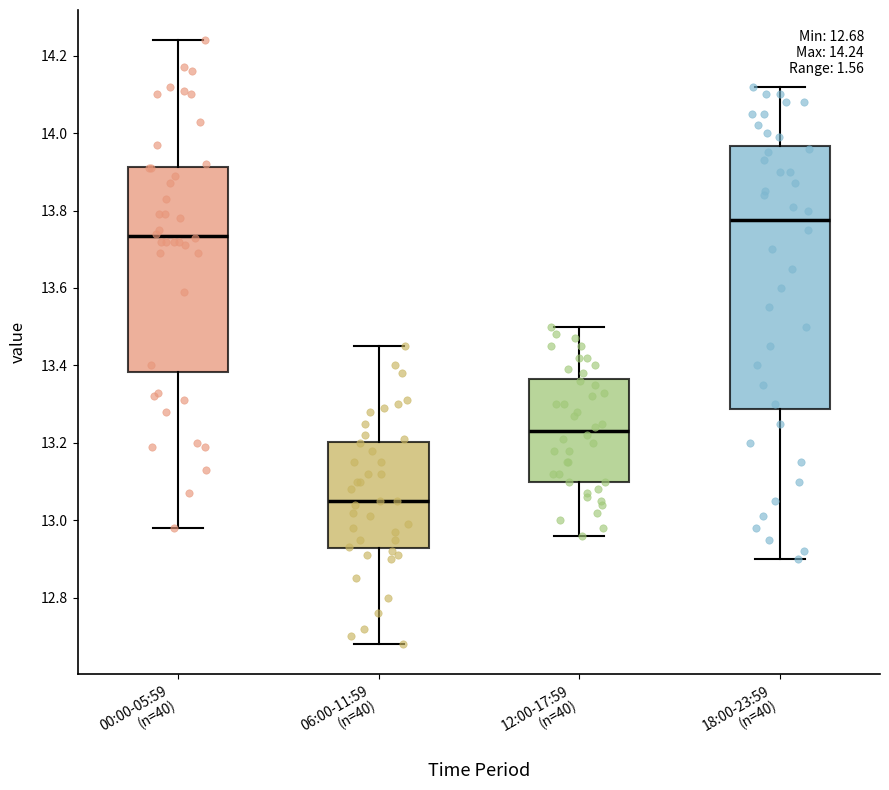

Which box has the lowest median line?

06:00-11:59 (n=40)